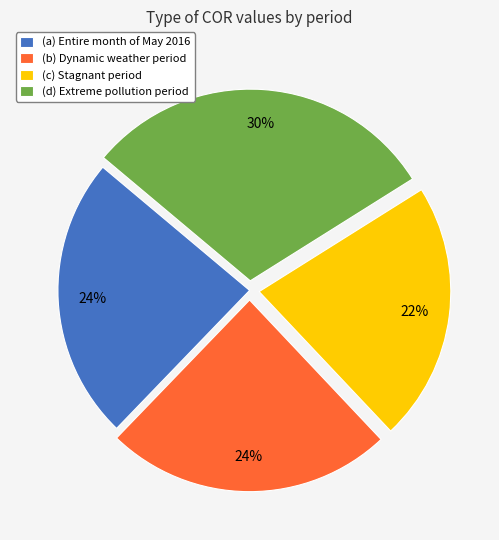

Does any single category account for the majority?

No